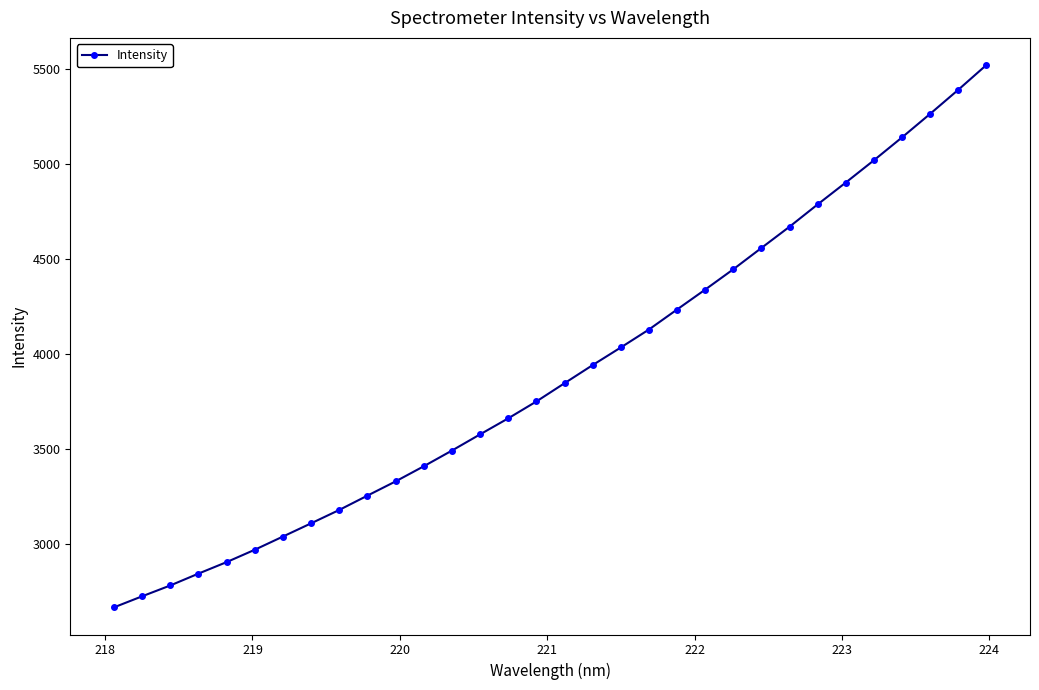

What is the value of the 9th point from the left?

3177.4